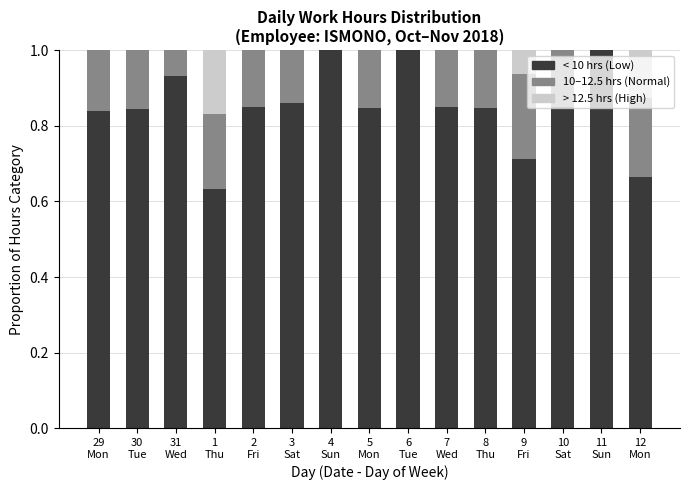

What is the sum of all < 10 hrs (Low) values?

12.7